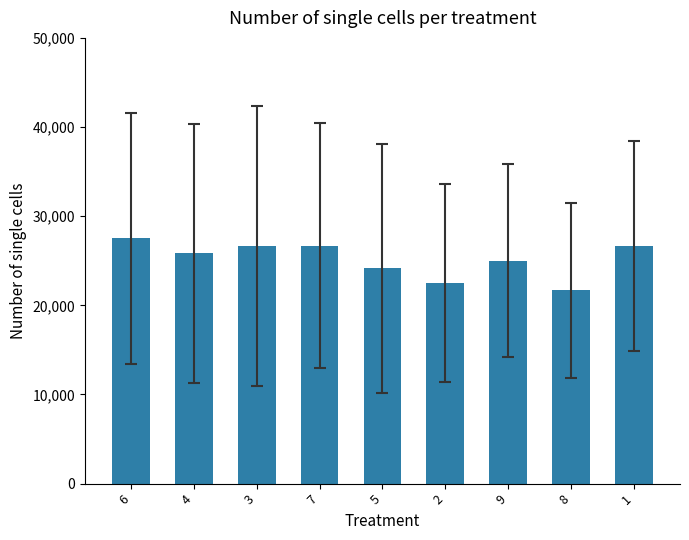

What is the difference between the maximum and second lowest values?

5000.0